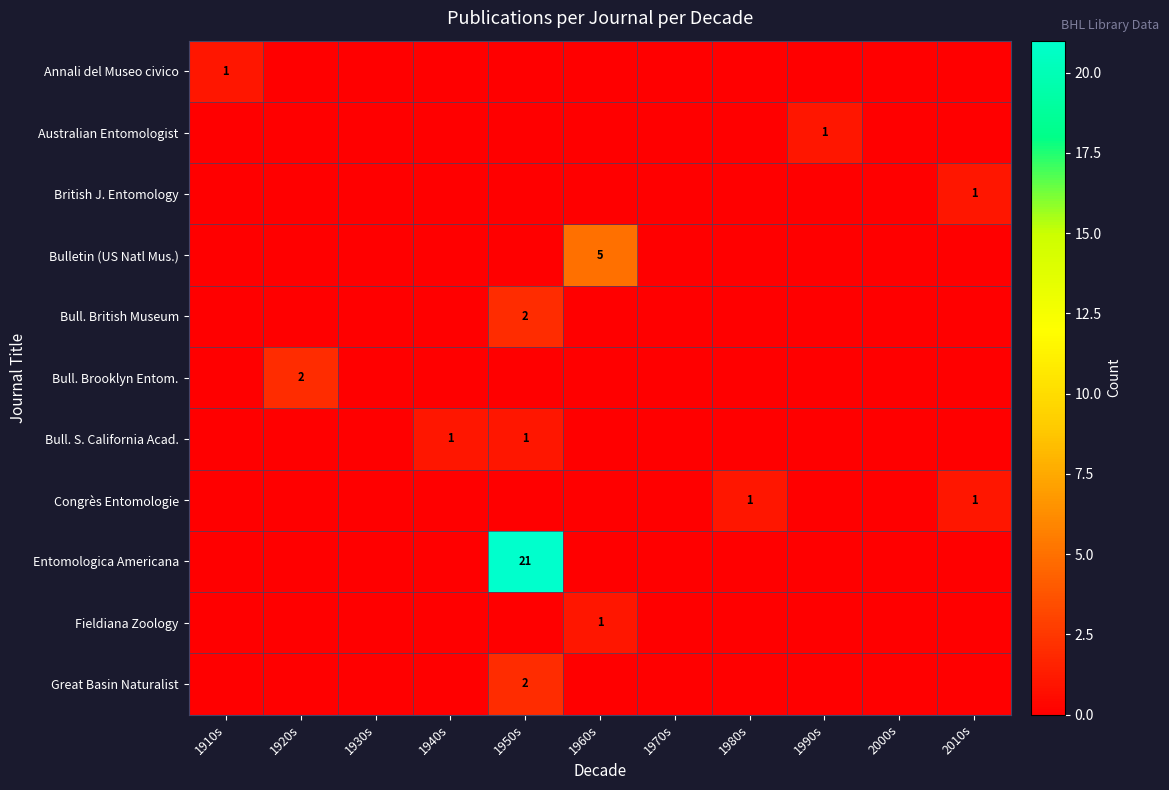

What is the difference between the maximum and minimum values in the Entomologica Americana series?

21